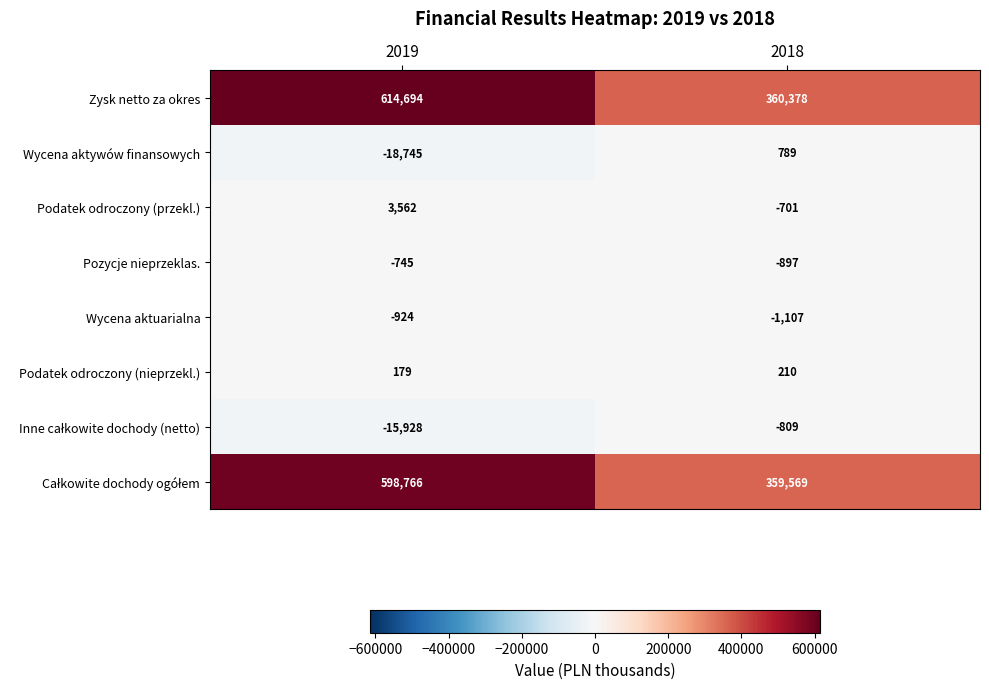

What value does the Pozycje nieprzeklas. series have at 2018, to the nearest 50?

-900